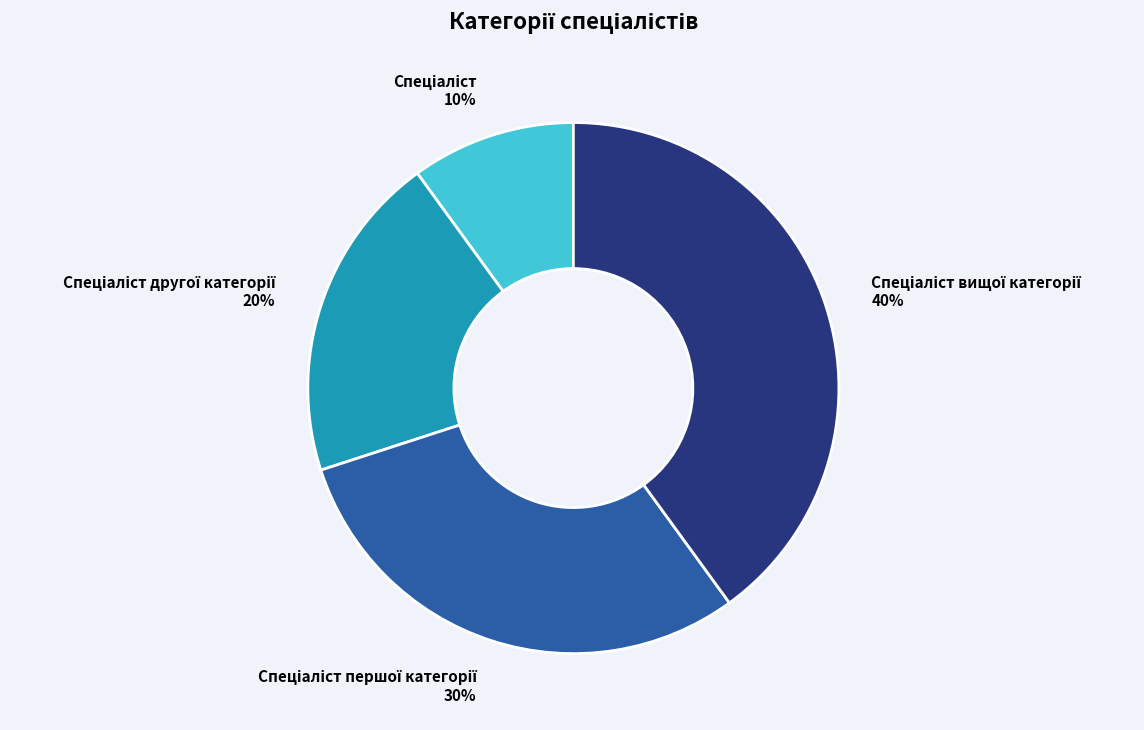

How many segments does this pie chart have?

4